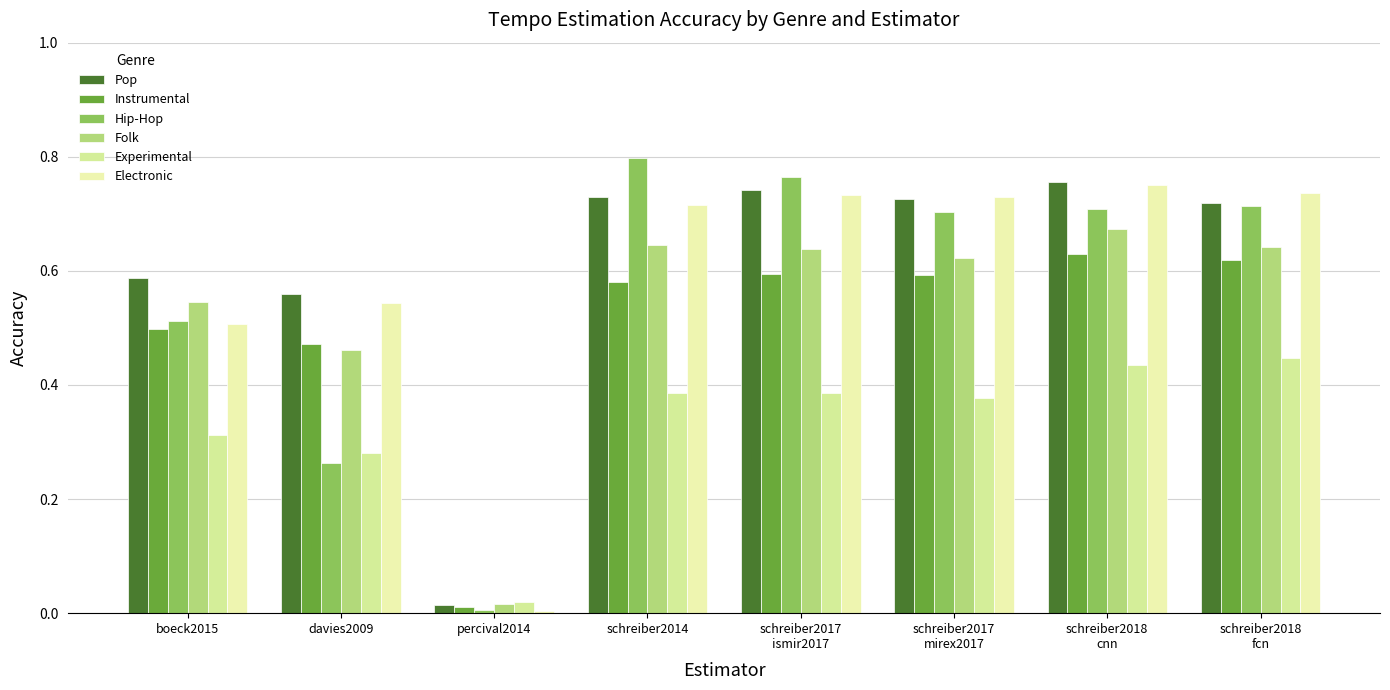

Reading right to left, extract all data points from this chart.

Pop: 0.7	0.8	0.7	0.7	0.7	0.0	0.6	0.6
Instrumental: 0.6	0.6	0.6	0.6	0.6	0.0	0.5	0.5
Hip-Hop: 0.7	0.7	0.7	0.8	0.8	0.0	0.3	0.5
Folk: 0.6	0.7	0.6	0.6	0.6	0.0	0.5	0.5
Experimental: 0.4	0.4	0.4	0.4	0.4	0.0	0.3	0.3
Electronic: 0.7	0.8	0.7	0.7	0.7	0.0	0.5	0.5